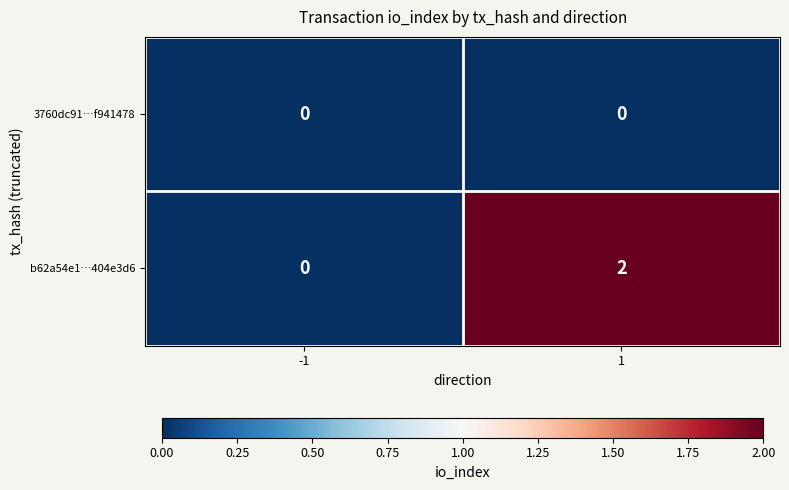

Reading right to left, extract all data points from this chart.

3760dc91…f941478: 1=0	-1=0
b62a54e1…404e3d6: 1=2	-1=0